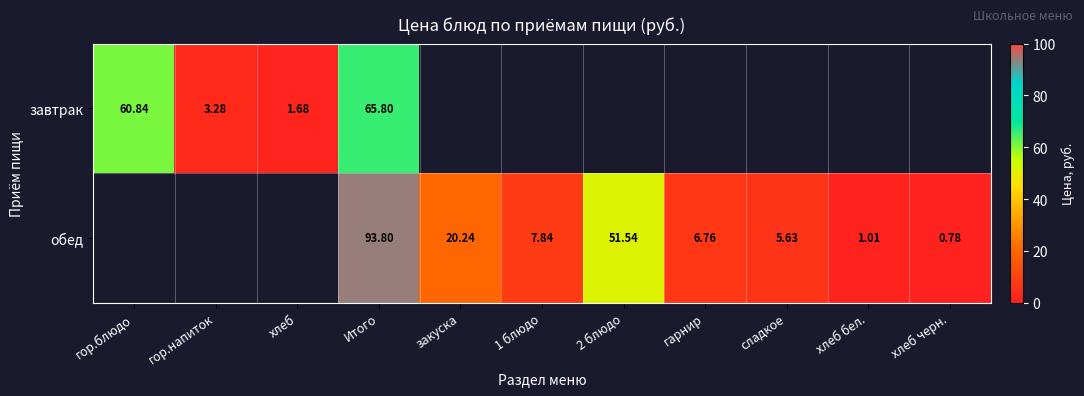

At Итого, list the series in order from largest to smallest.

обед, завтрак